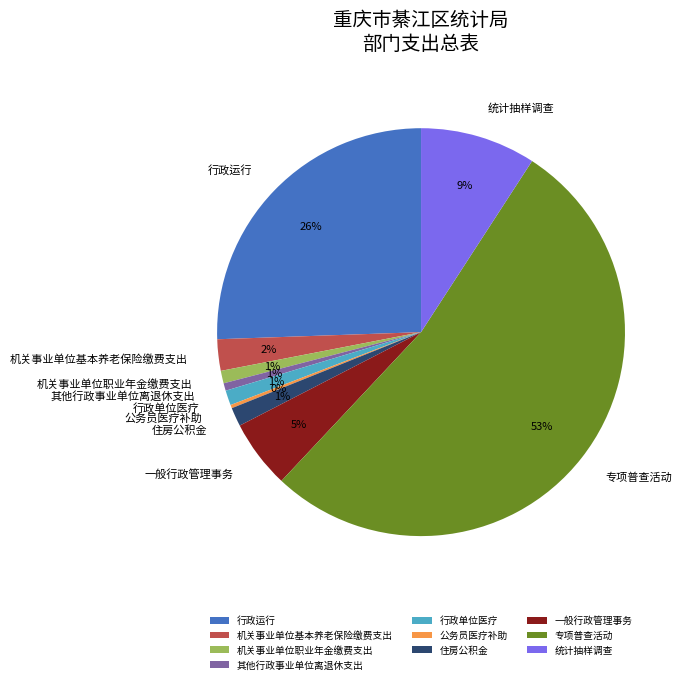

To the nearest percent, what is the difference between the 机关事业单位基本养老保险缴费支出 and 机关事业单位职业年金缴费支出 slice percentages?

1%